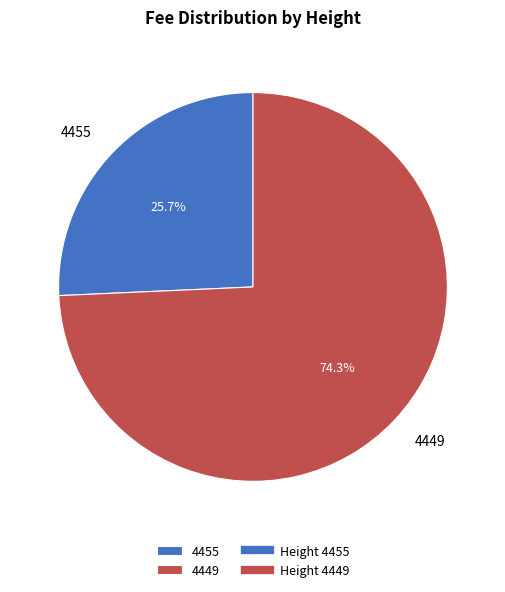

To the nearest percent, what percentage of the pie is 4455?

26%